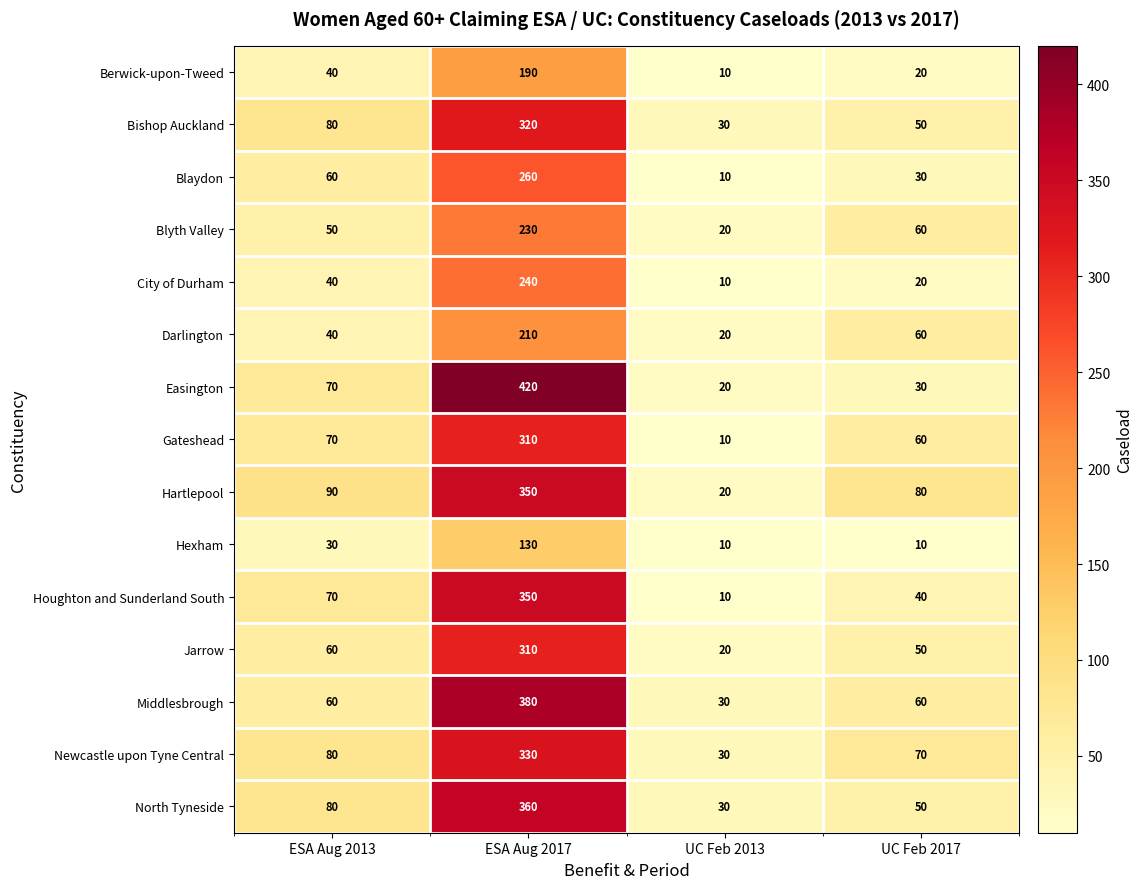

What is the total value across all series at UC Feb 2013?

280